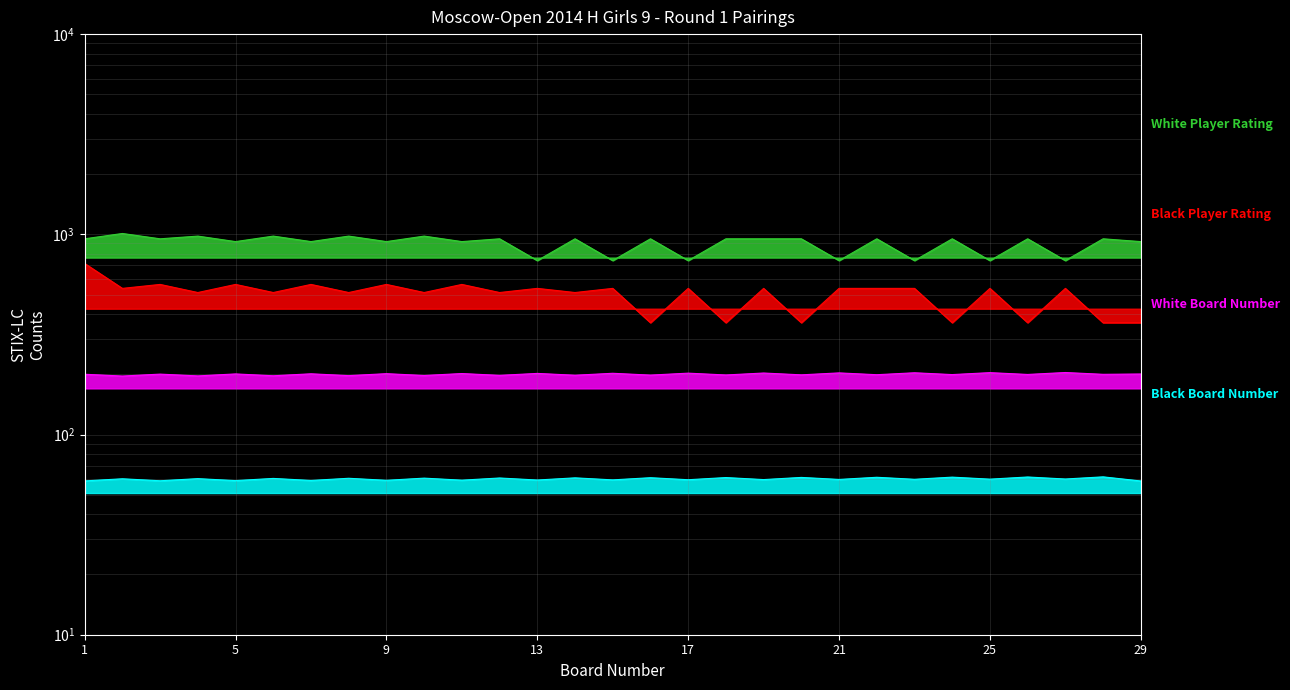

At which category is the sum across all series the highest?

1